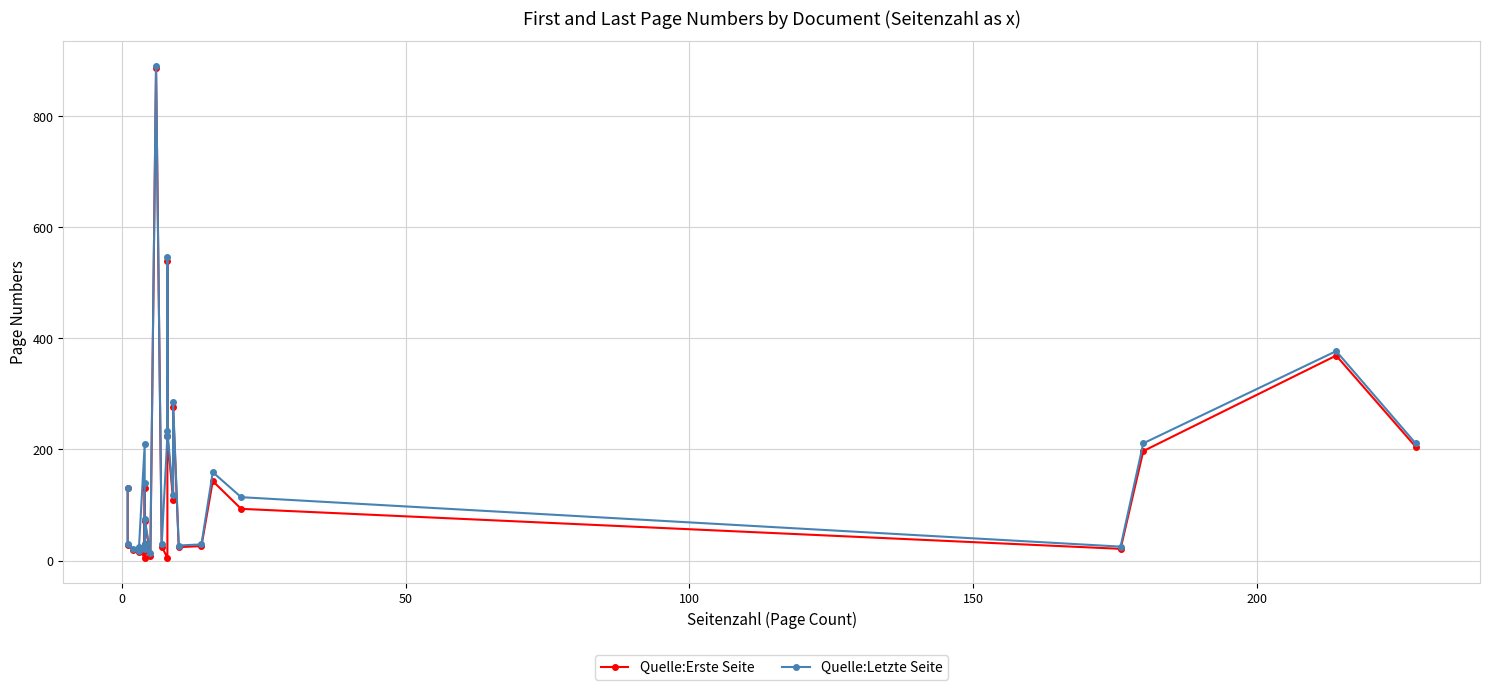

True or false: Quelle:Erste Seite and Quelle:Letzte Seite cross at least once.

False